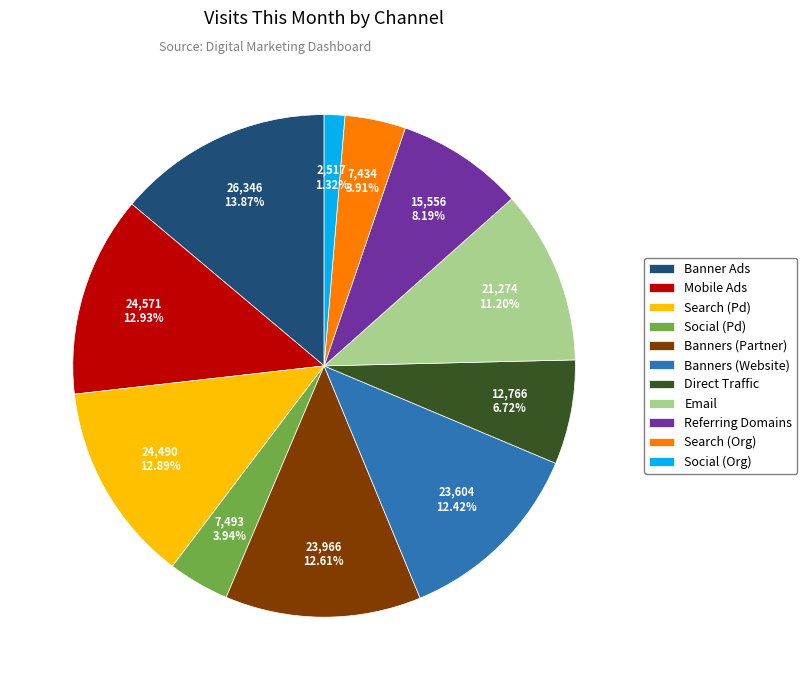

What is the largest slice in the pie chart?

Banner Ads